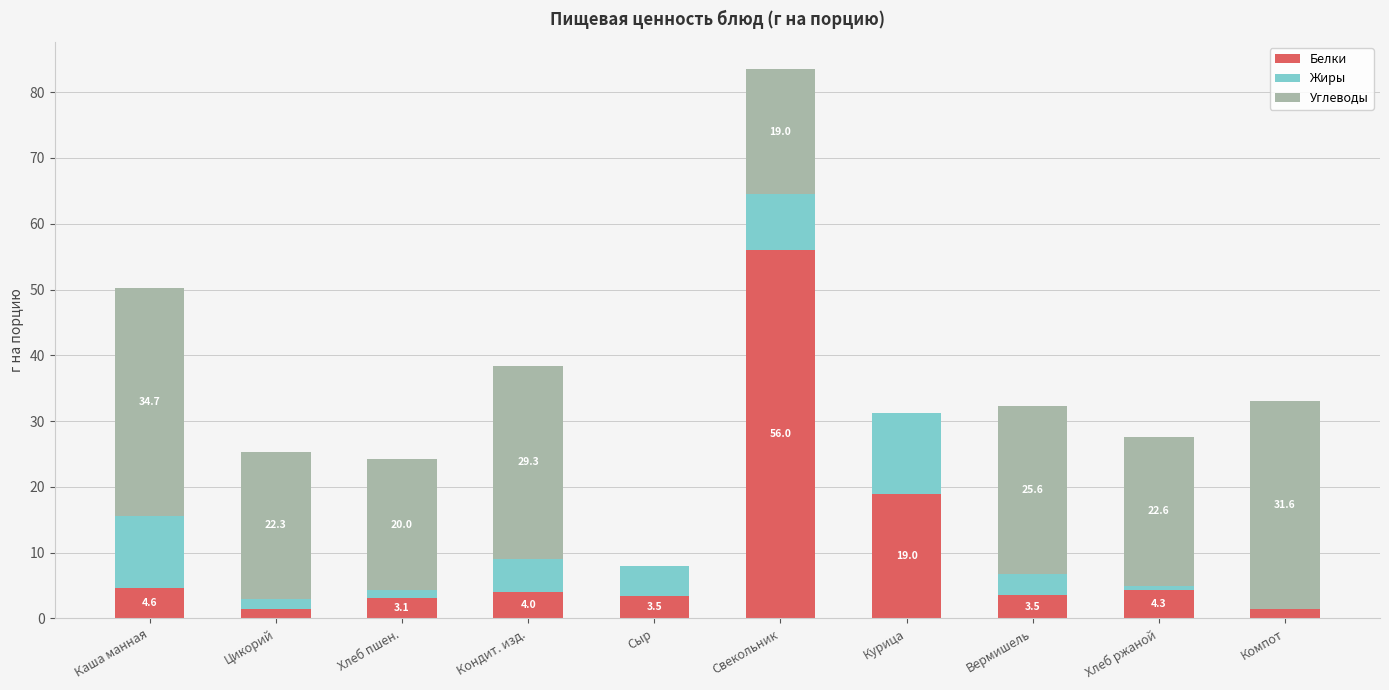

Are the bars grouped side by side (vs. stacked)?

No